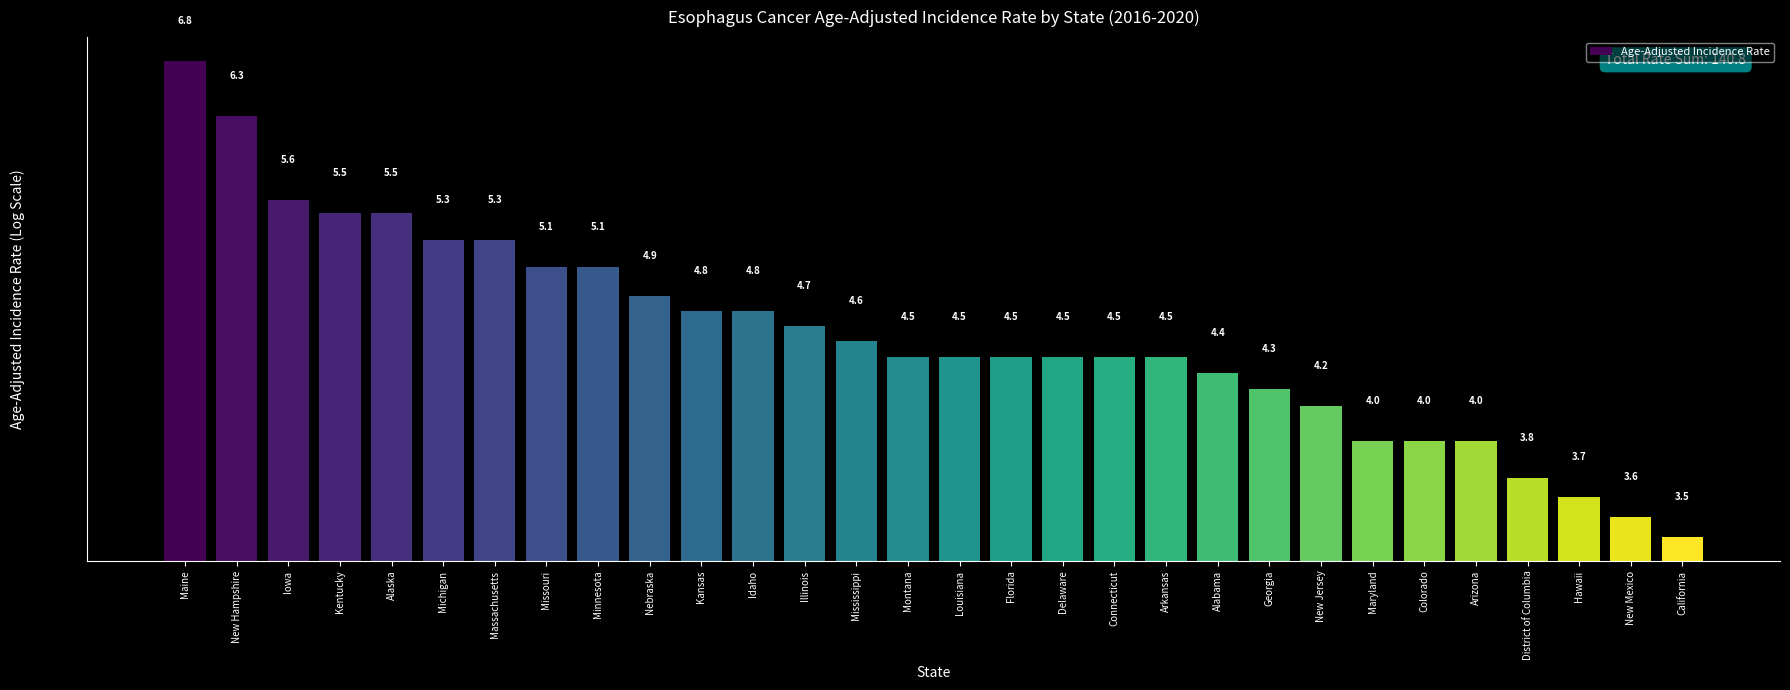

What is the ratio of the value at New Mexico to the value at District of Columbia?

0.9